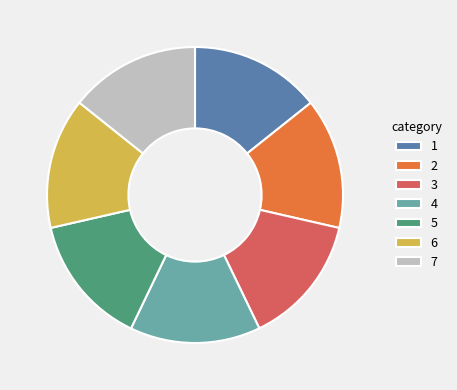

The 5 slice represents 14% of the pie. True or false?

True